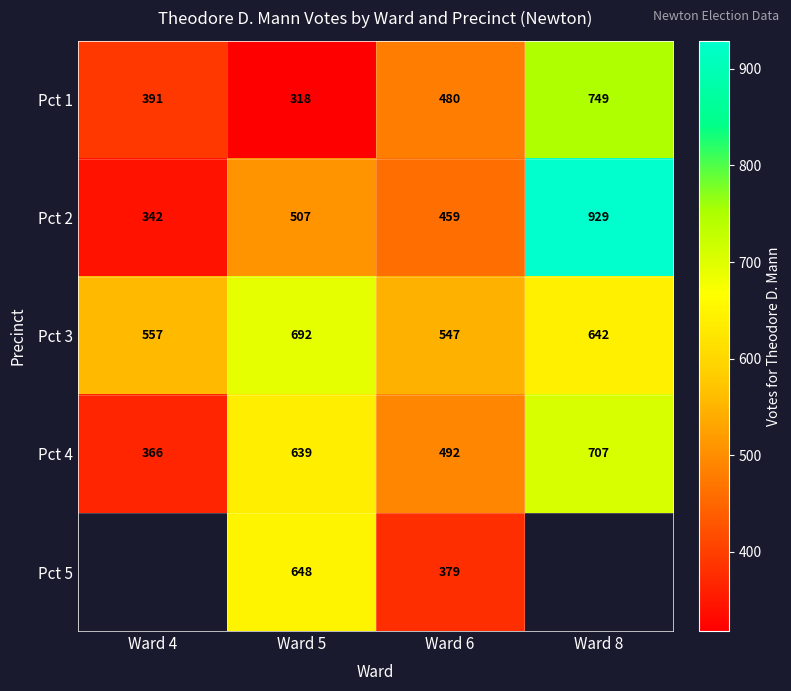

What is the sum of all Pct 1 values?

1938